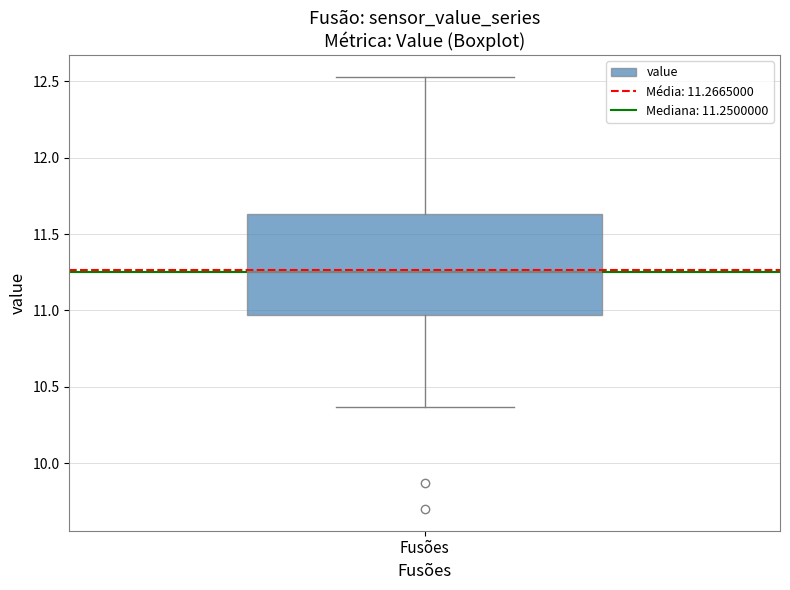

Transcribe this box plot: give where the median line is, the range the box spans, and where the two whiskers end, as read against the y-axis. The values are not printed on the chart, so give them approximately, as read against the axis.

median 11.25, box 10.95 to 11.65, whiskers 10.35 to 12.55